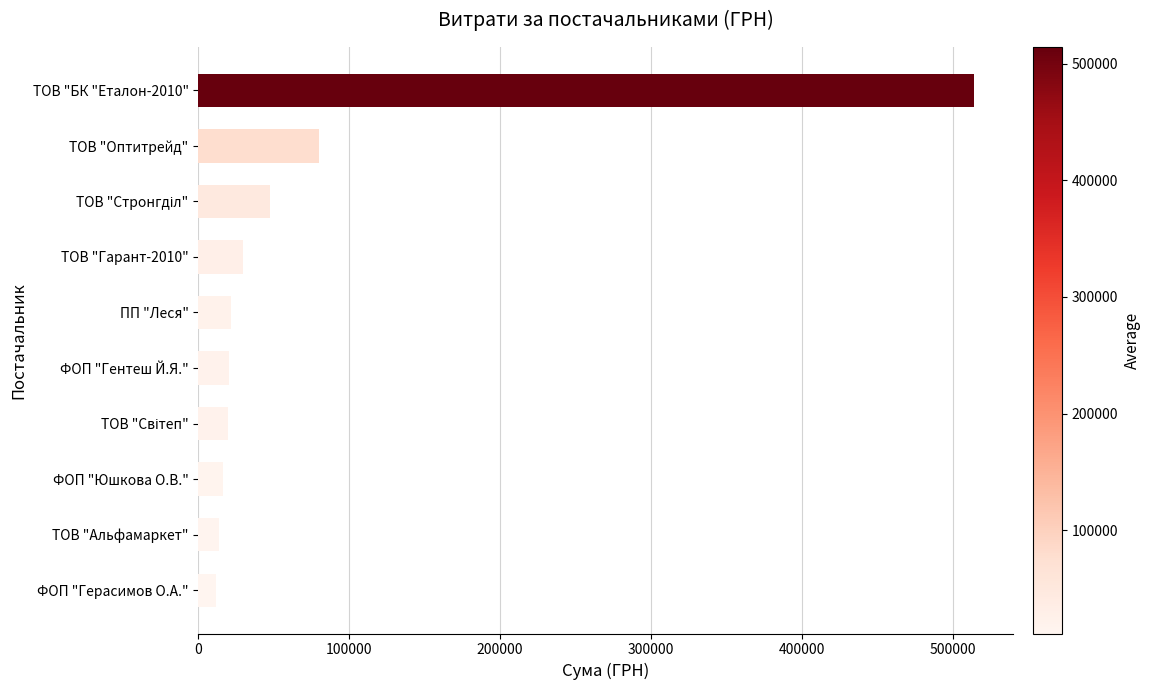

Does the chart contain any negative values?

No